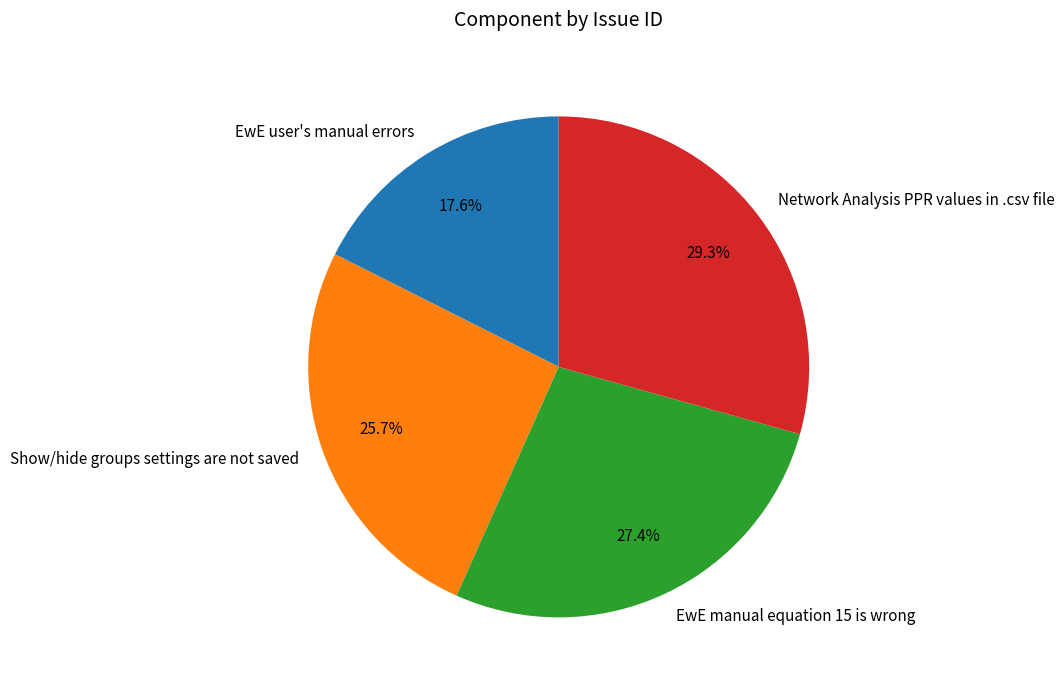

Between EwE manual equation 15 is wrong and Show/hide groups settings are not saved, which is larger?

EwE manual equation 15 is wrong